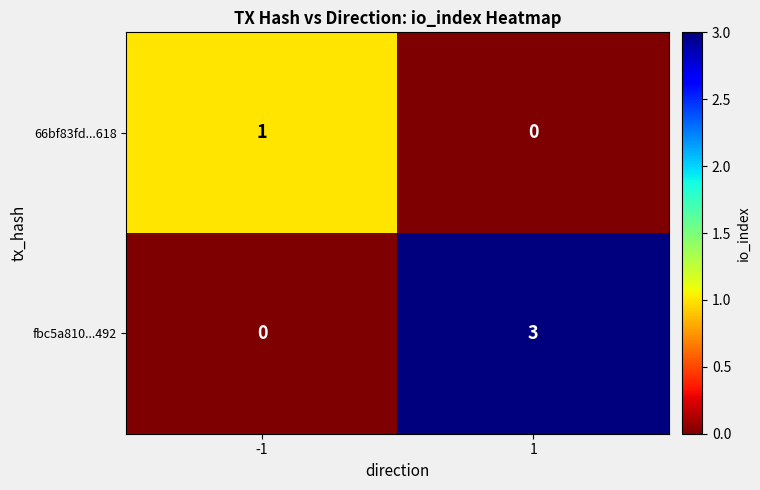

What is the sum of all fbc5a810...492 values?

3